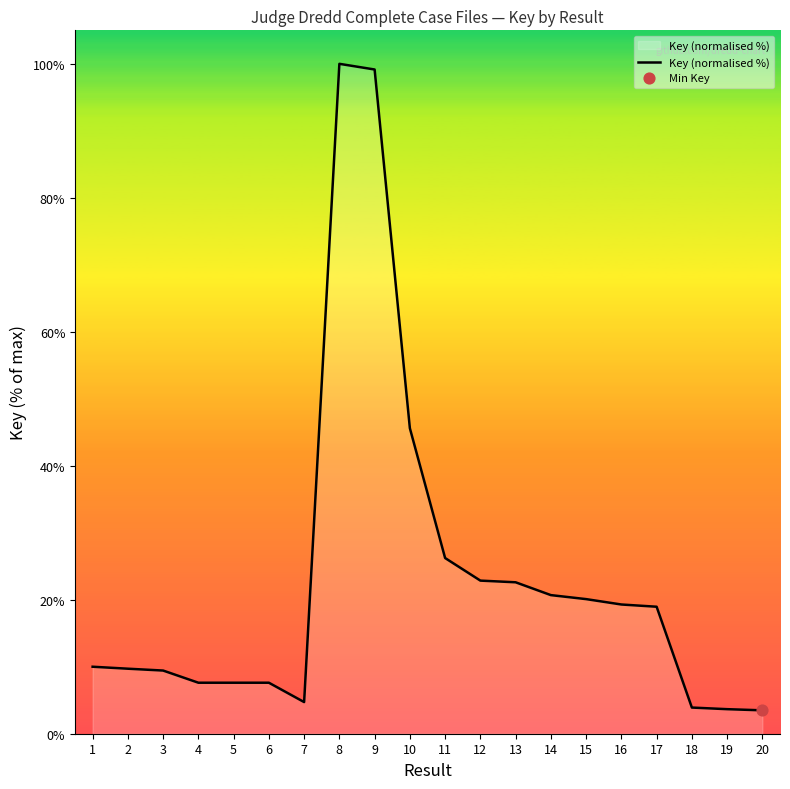

What is the change in value from 1 to 8?

+90.0